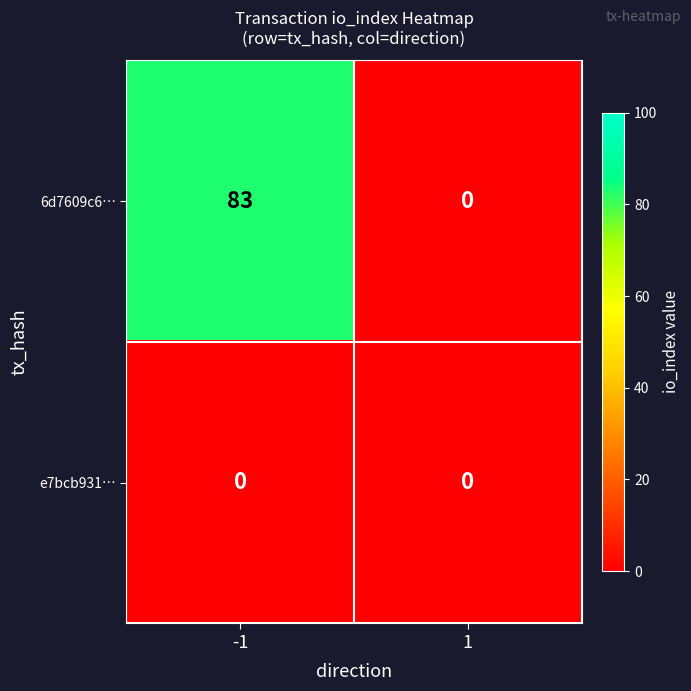

What is the maximum value shown in the chart?

83